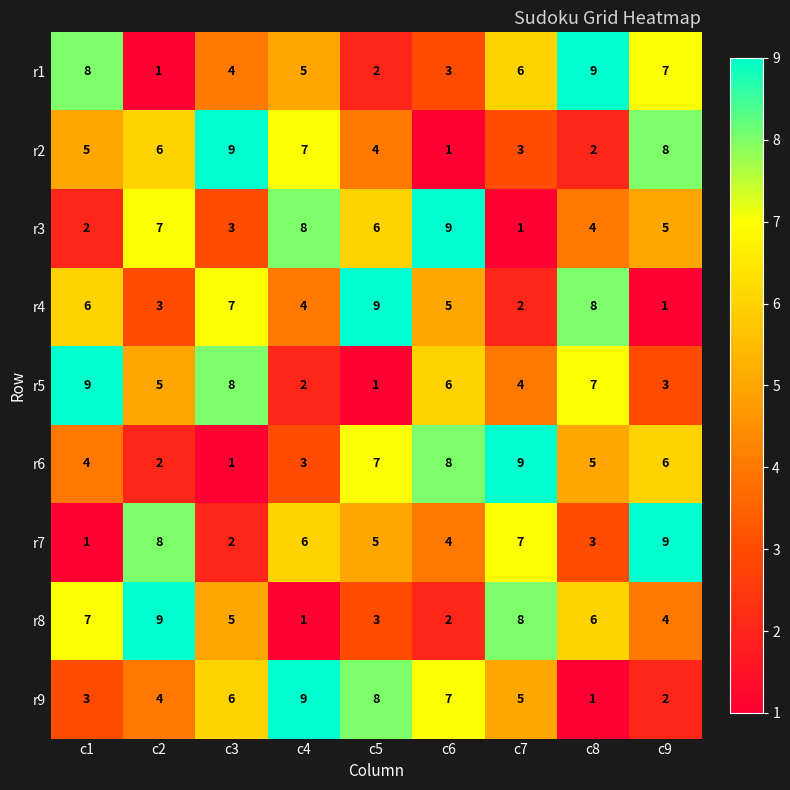

Is it true that r4 equals 8 at c8?

True